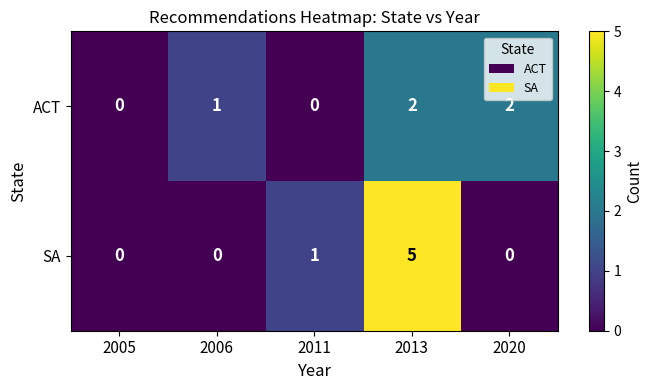

What is the sum of the SA values at 2013 and 2005?

5